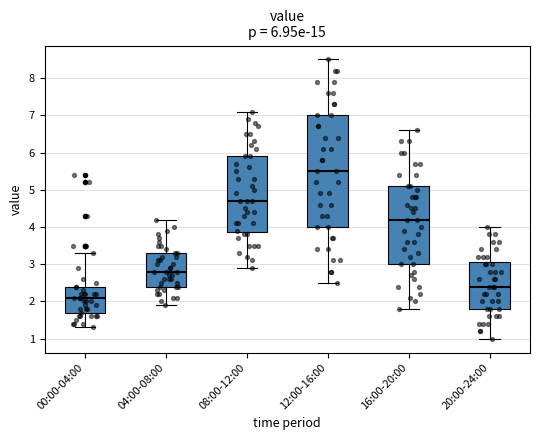

Comparing the boxes themselves (not the whiskers), which one is the tallest?

12:00-16:00